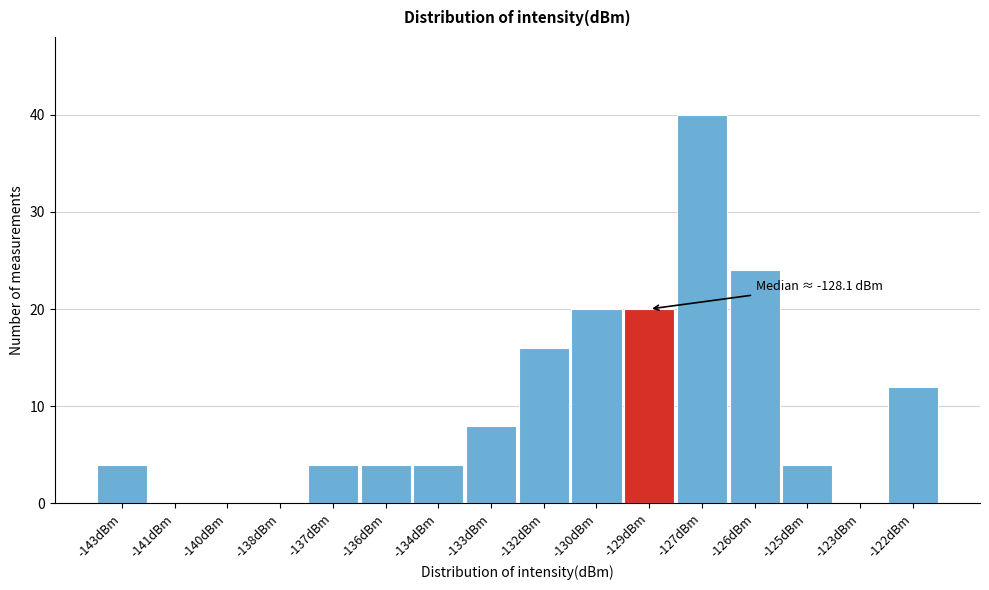

Reading right to left, transcribe all the data shown in this chart.

-122dBm=12	-123dBm=0	-125dBm=4	-126dBm=24	-127dBm=40	-129dBm=20	-130dBm=20	-132dBm=16	-133dBm=8	-134dBm=4	-136dBm=4	-137dBm=4	-138dBm=0	-140dBm=0	-141dBm=0	-143dBm=4